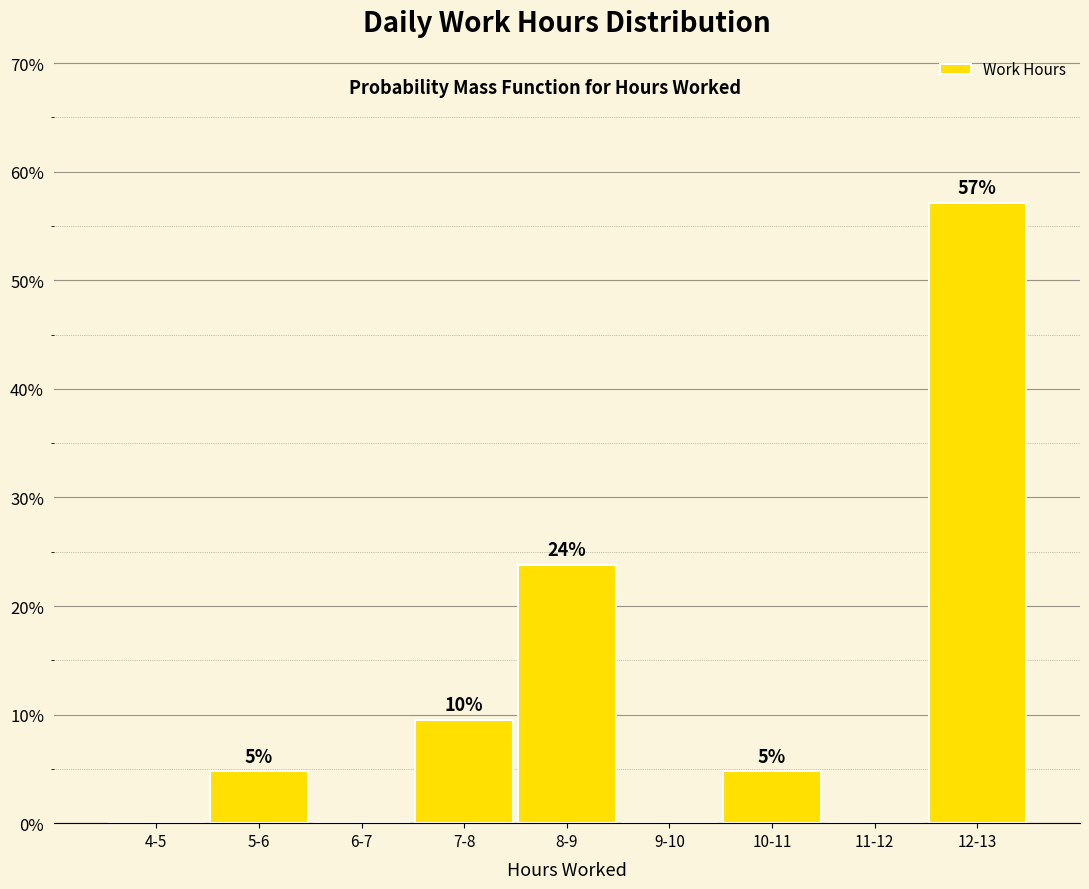

Are the bars horizontal?

No